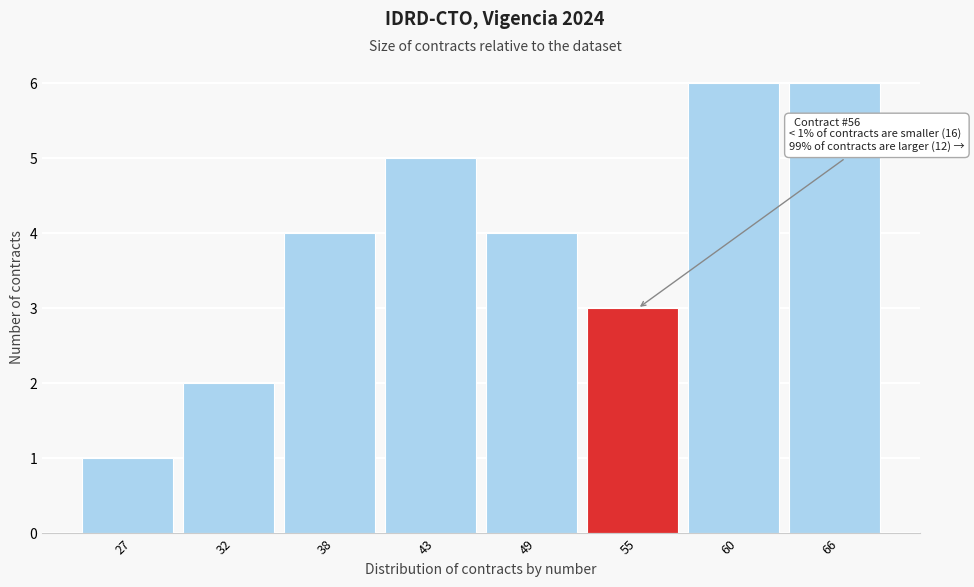

Reading left to right, transcribe all the data shown in this chart.

1	2	4	5	4	3	6	6